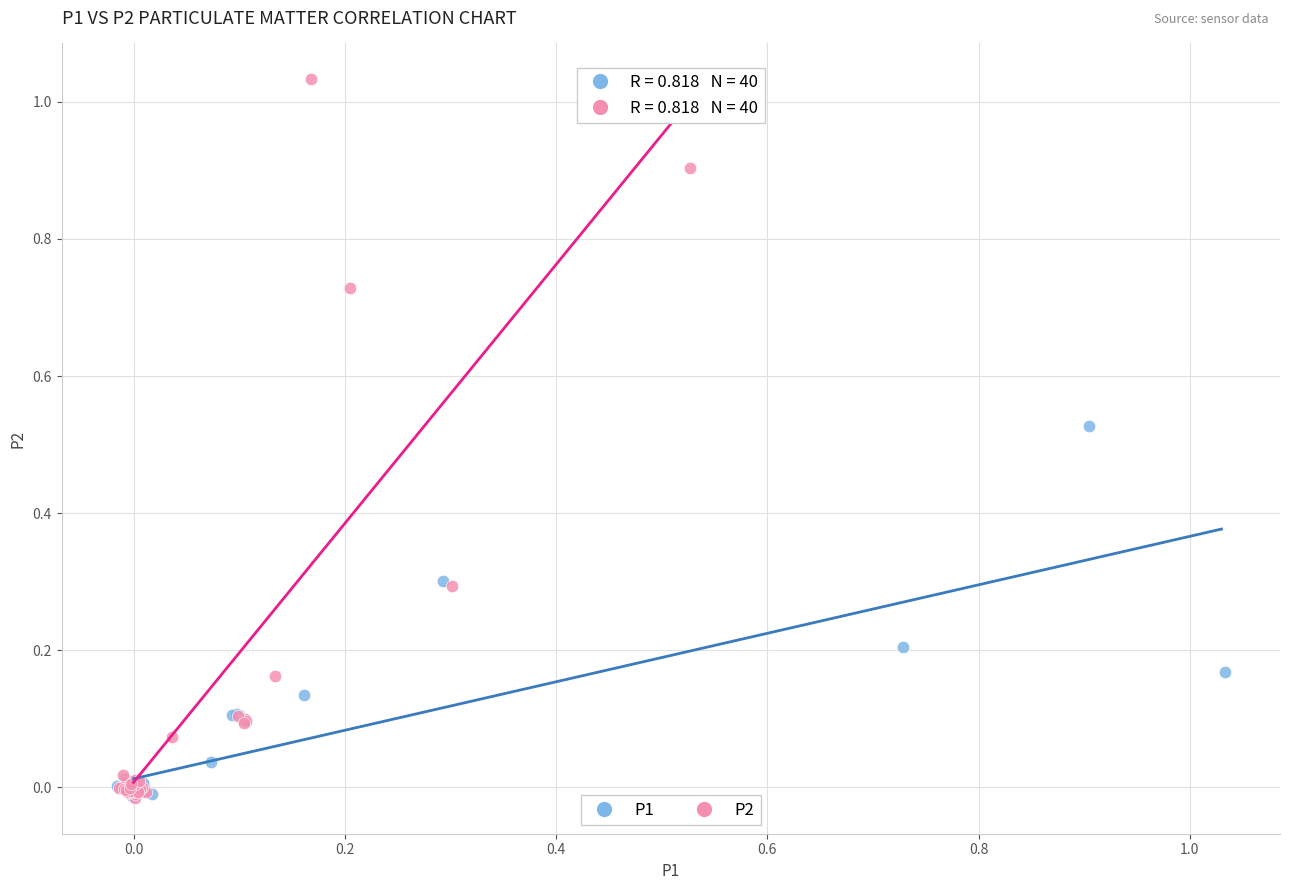

Which series has the widest spread of Y values?

P2